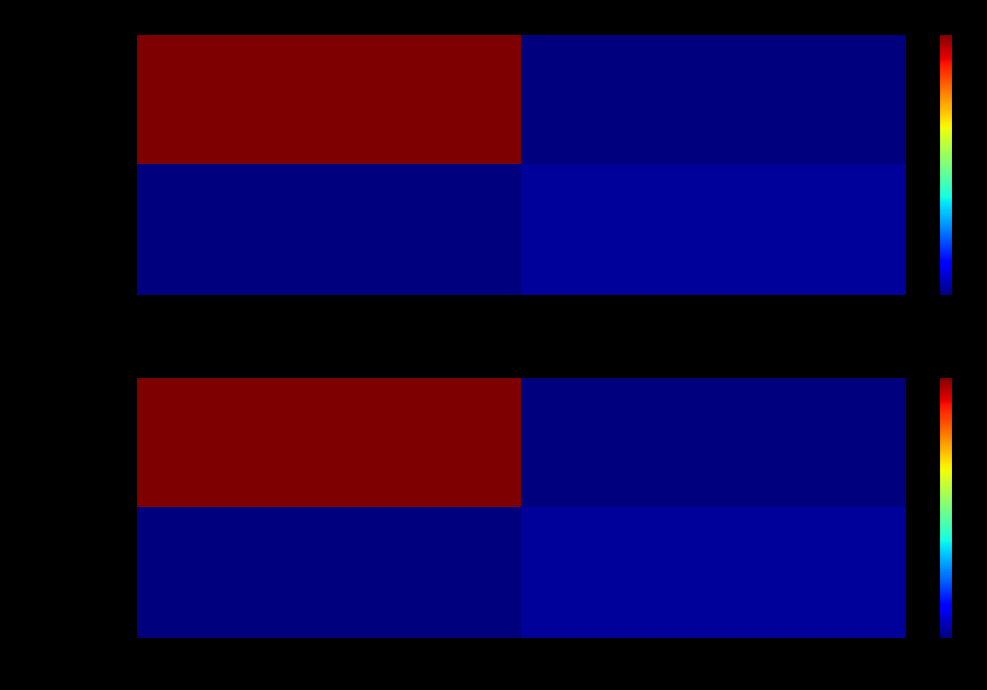

The -1 series shows 0 at aa37779b571c…. True or false?

True